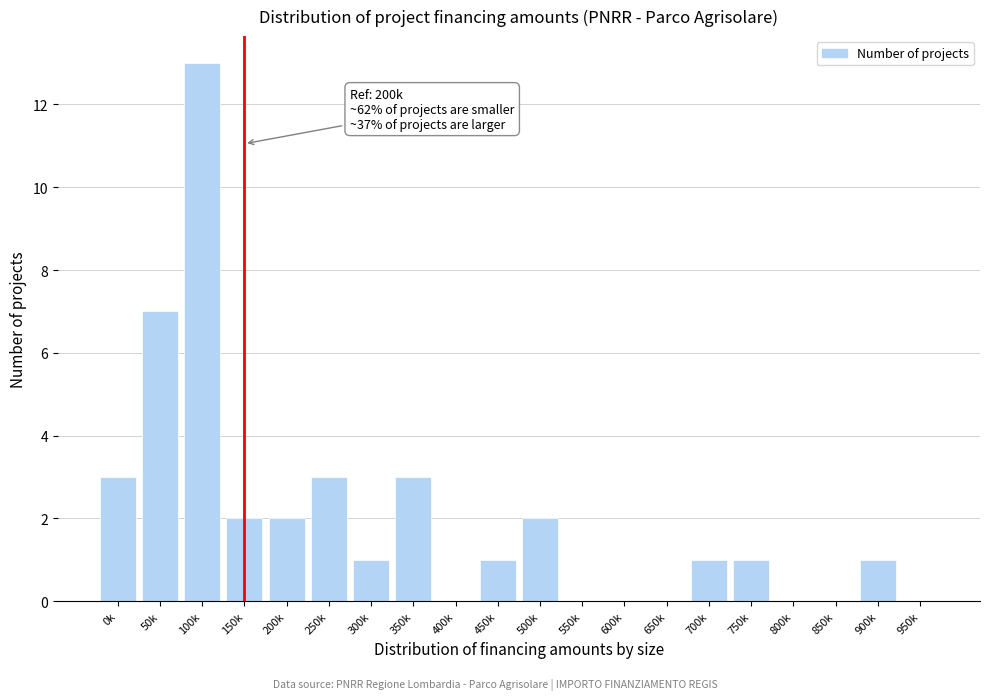

Reading left to right, extract all data points from this chart.

0k=3	50k=7	100k=13	150k=2	200k=2	250k=3	300k=1	350k=3	400k=0	450k=1	500k=2	550k=0	600k=0	650k=0	700k=1	750k=1	800k=0	850k=0	900k=1	950k=0